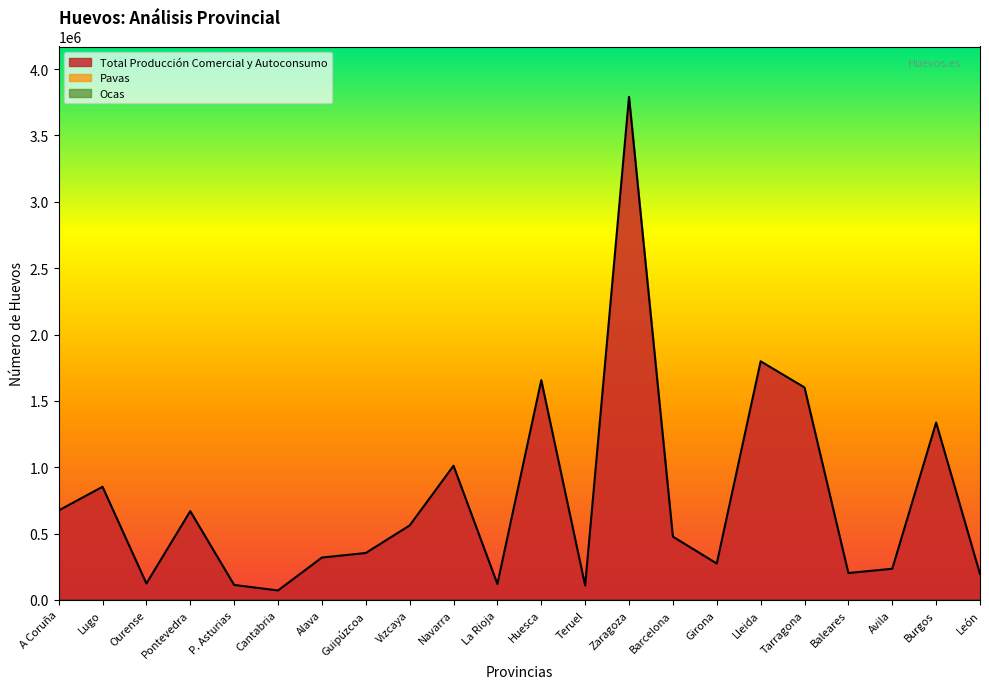

Which category has the highest value across all series?

Zaragoza